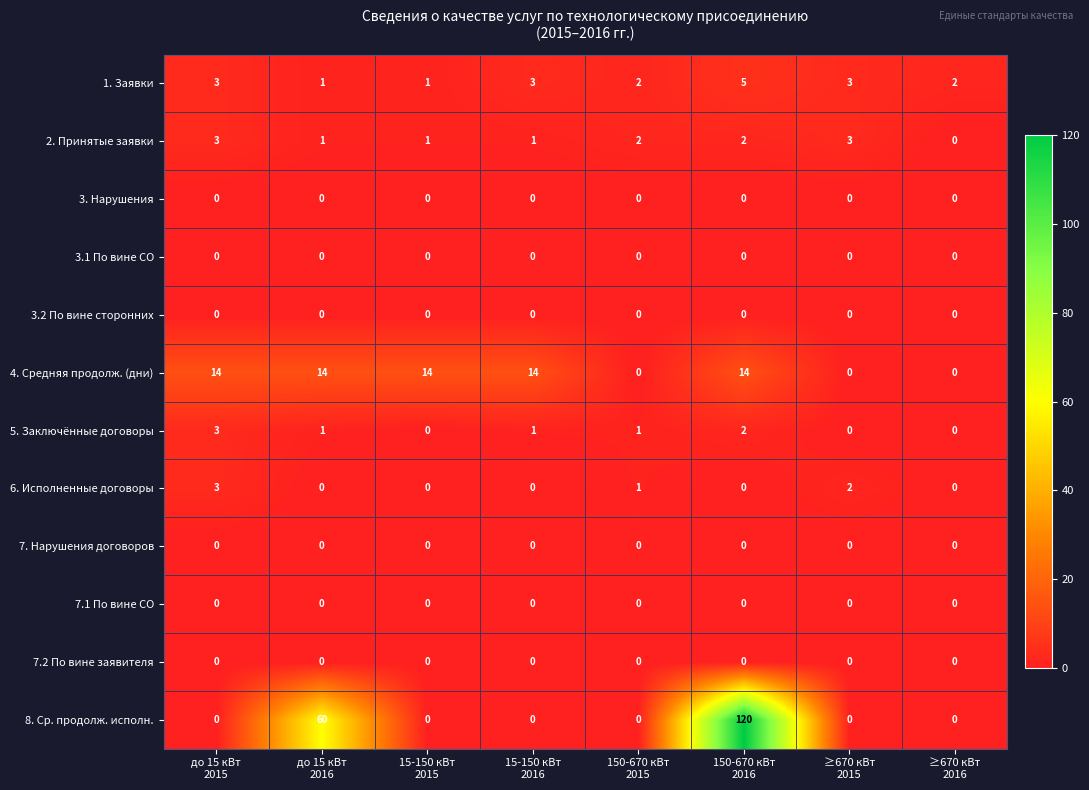

What is the greatest value displayed?

120